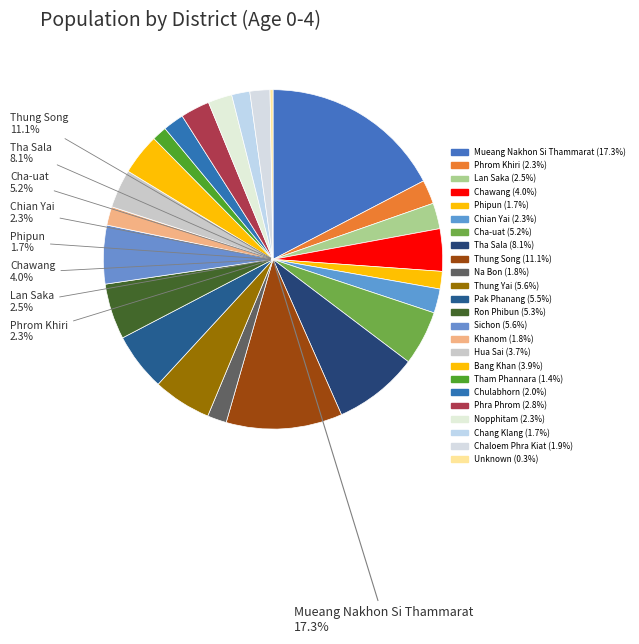

To the nearest percent, what is the combined percentage of Chawang and Khanom?

6%